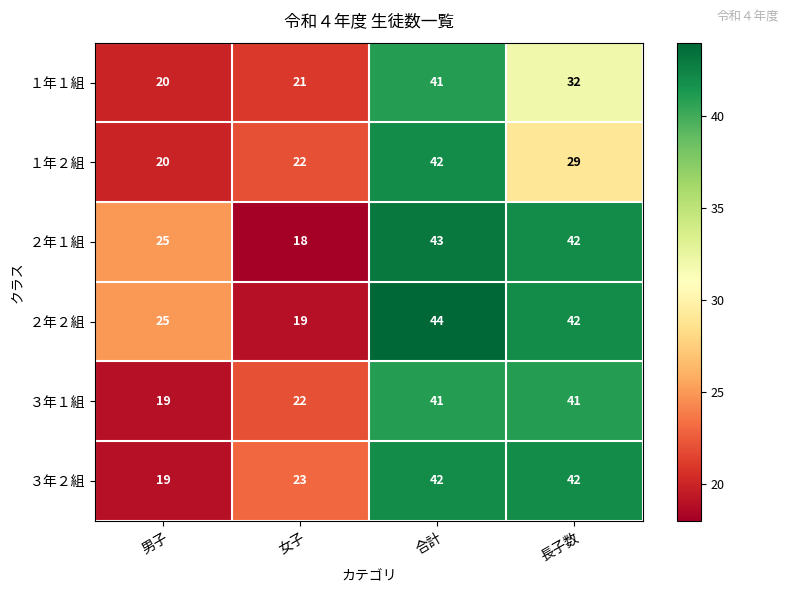

What is the spread (max minus min) of values at 合計?

3